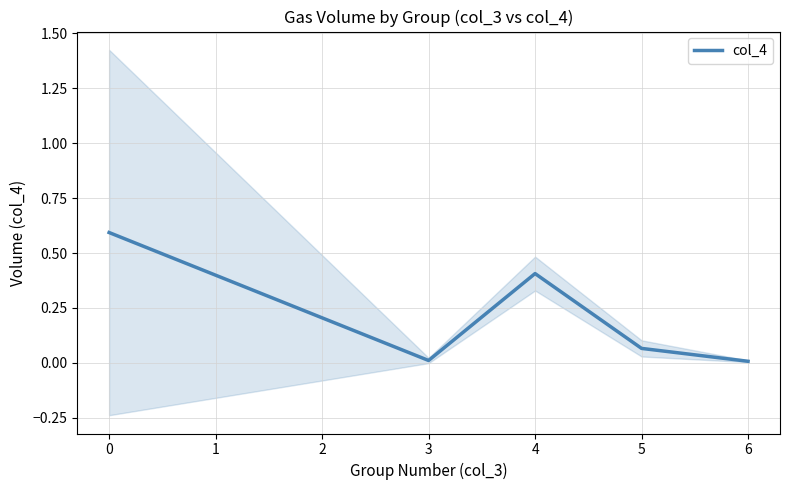

Is it true that col_4 equals 0.4 at 4?

True